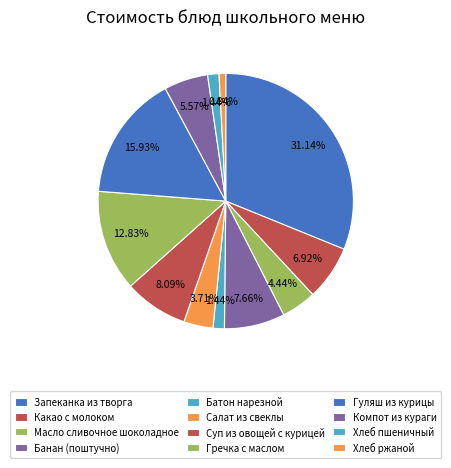

Between Гречка с маслом and Хлеб пшеничный, which is larger?

Гречка с маслом